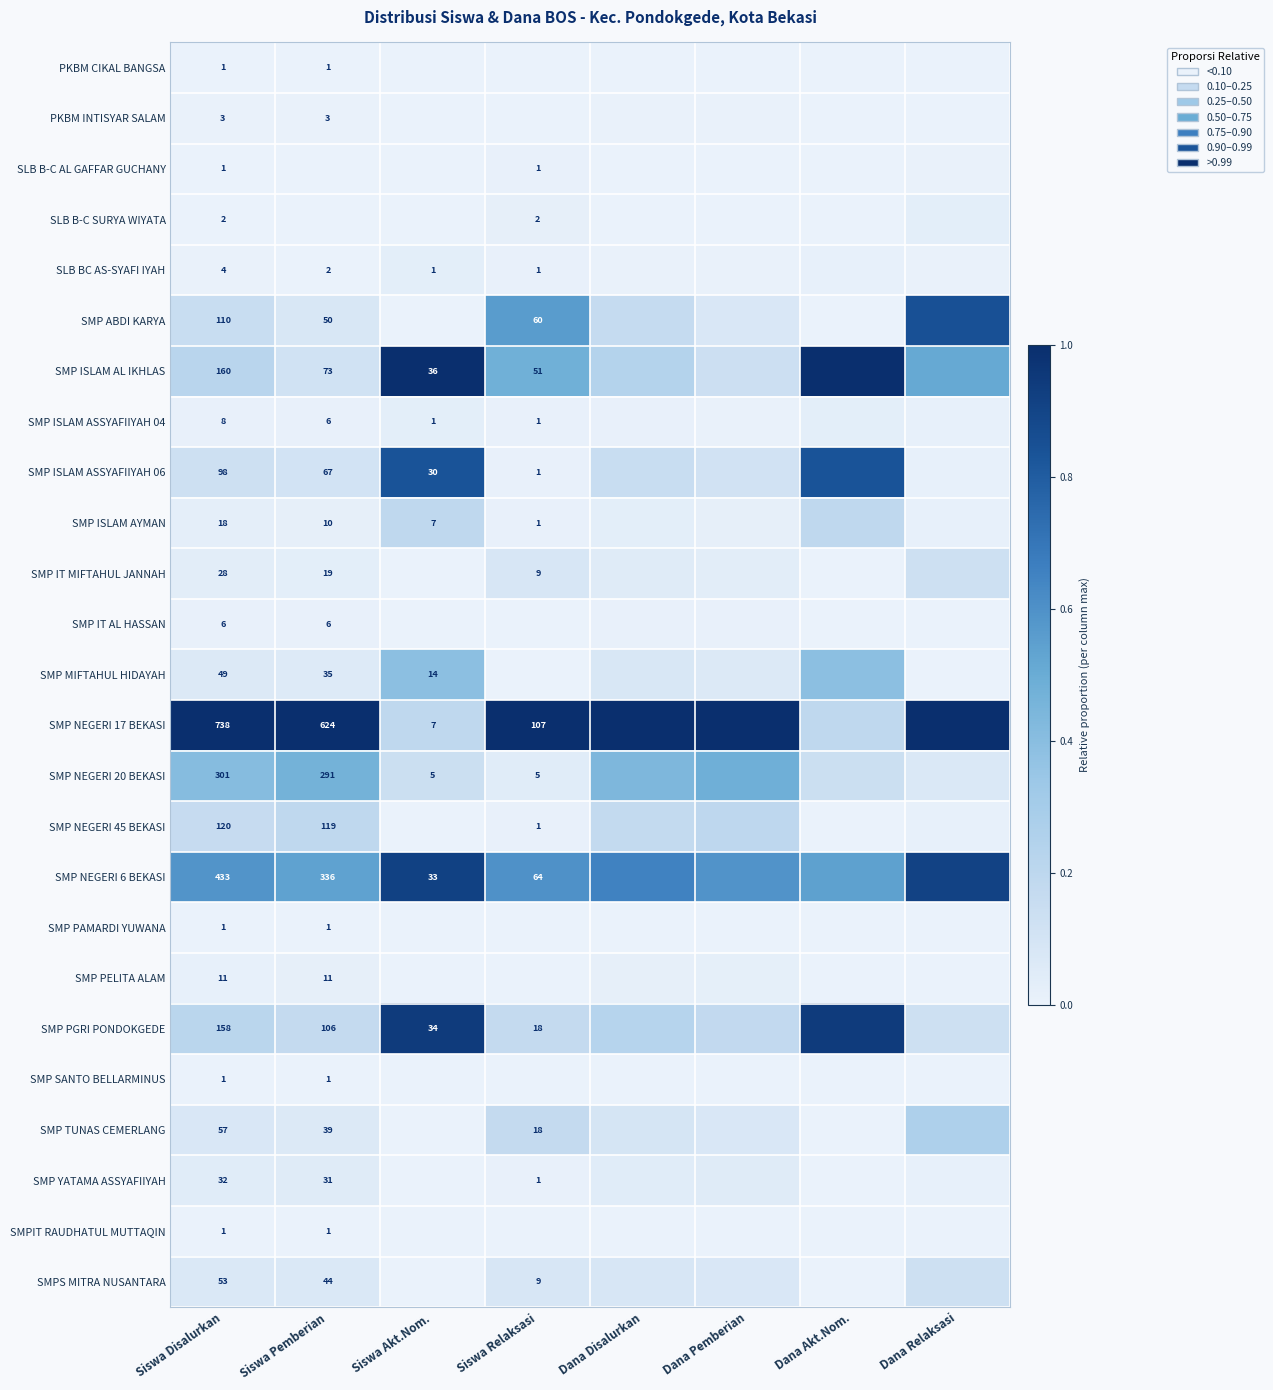

Which series has the largest total across all categories?

SMP NEGERI 17 BEKASI